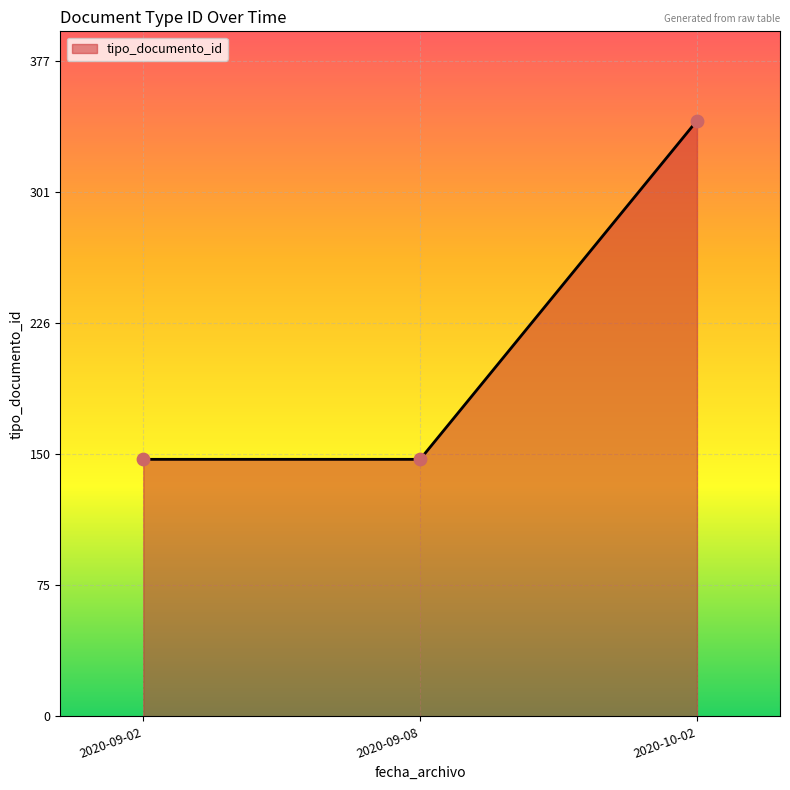

Approximately how many times larger is the value at 2020-10-02 compared to 2020-09-02?

2.3